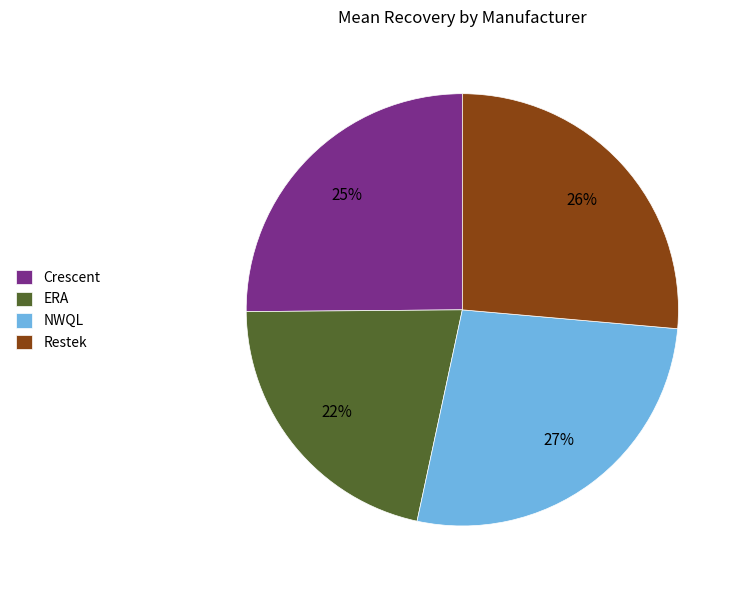

Is it true that NWQL is 35% of the pie?

False